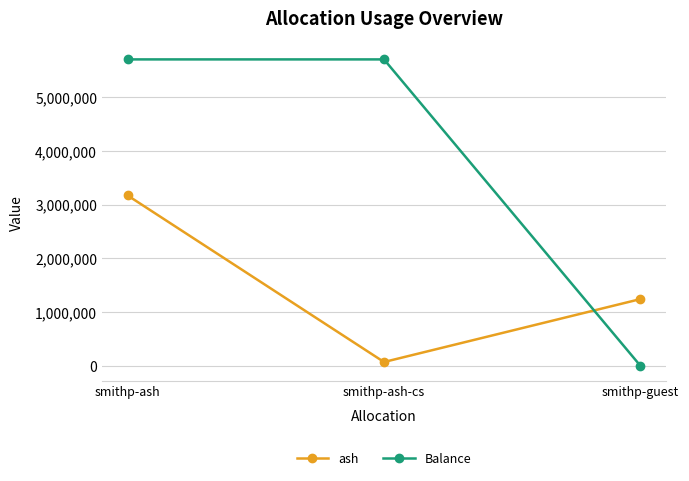

Between smithp-ash-cs and smithp-guest, which series saw the biggest shift?

Balance